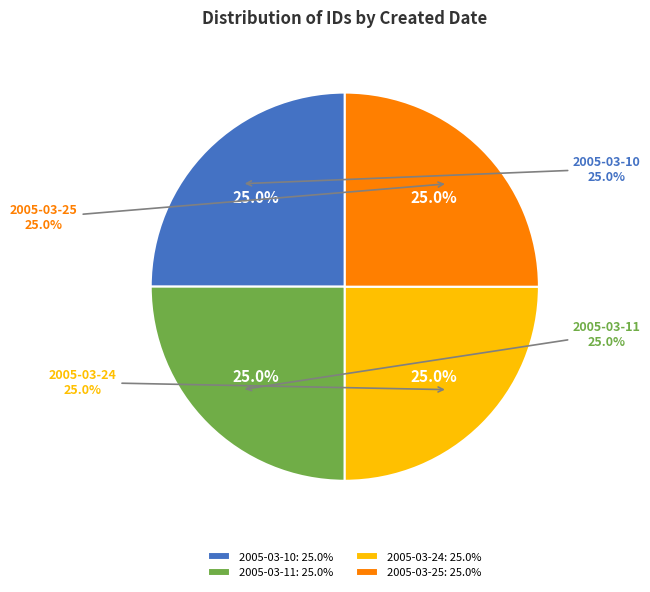

Which category has the smallest portion of the pie?

2005-03-10